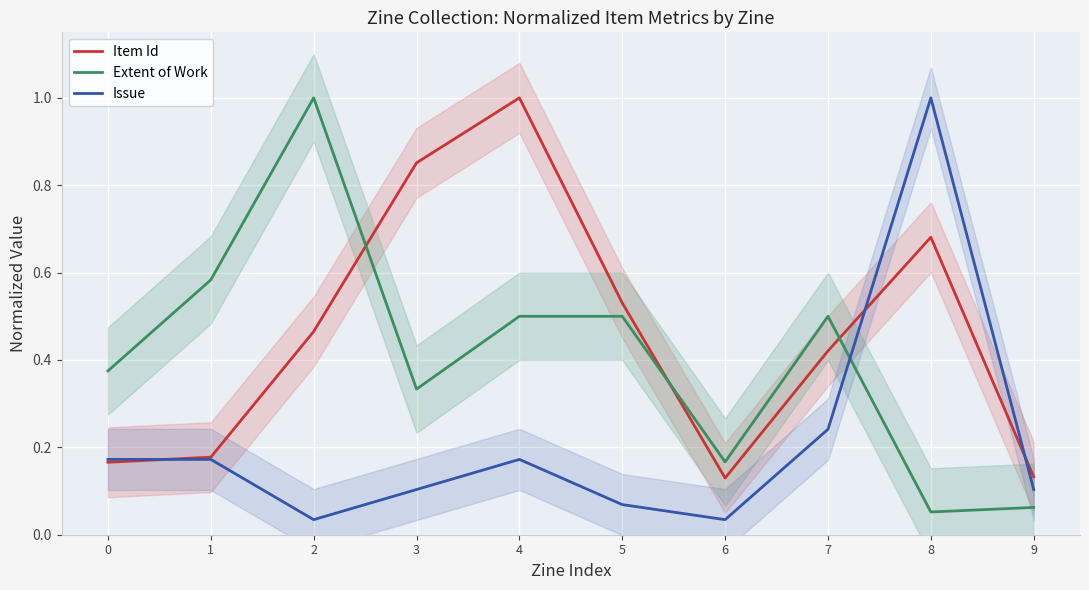

What is the value of the Item Id point at the 4th from the left?

0.9